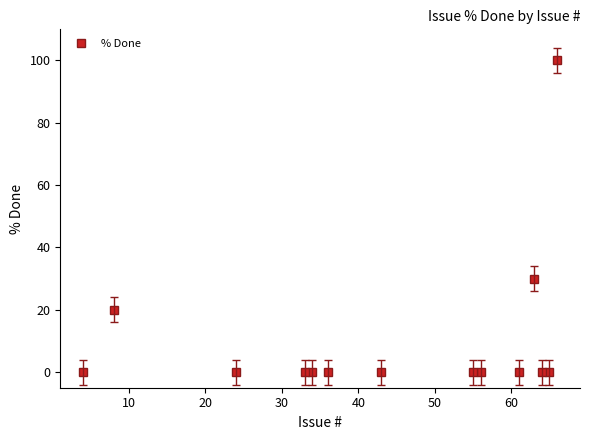

How many data points does each series have?

14